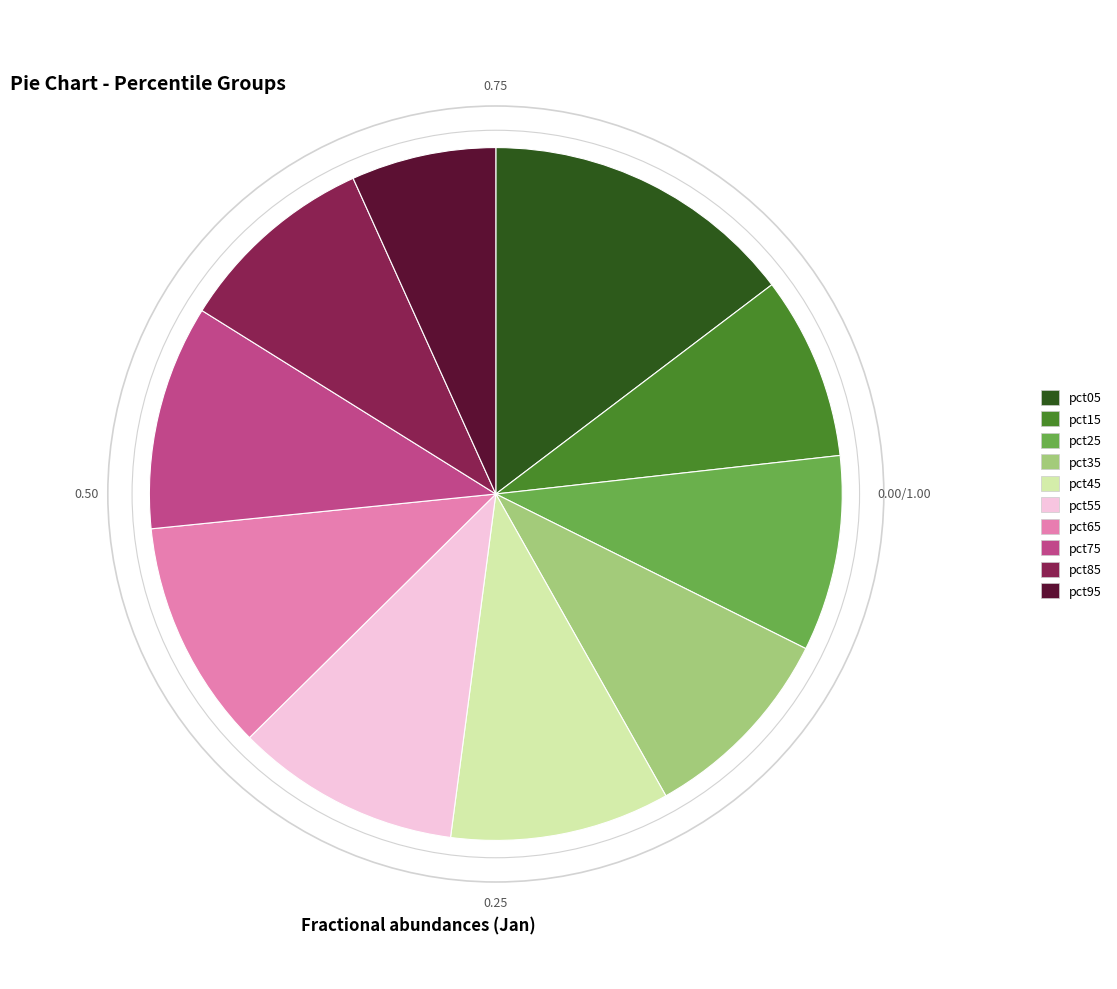

Is the sum of pct55 and pct45 greater than half?

No